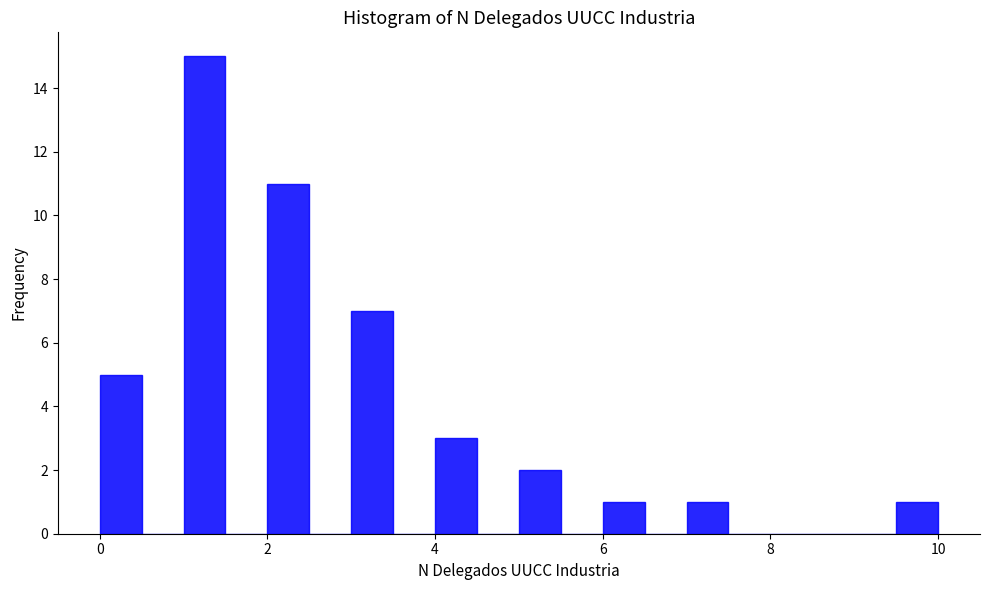

Around what value on the x-axis is the tallest bar? Give the approximate position of its centre, as read against the axis.

1.2